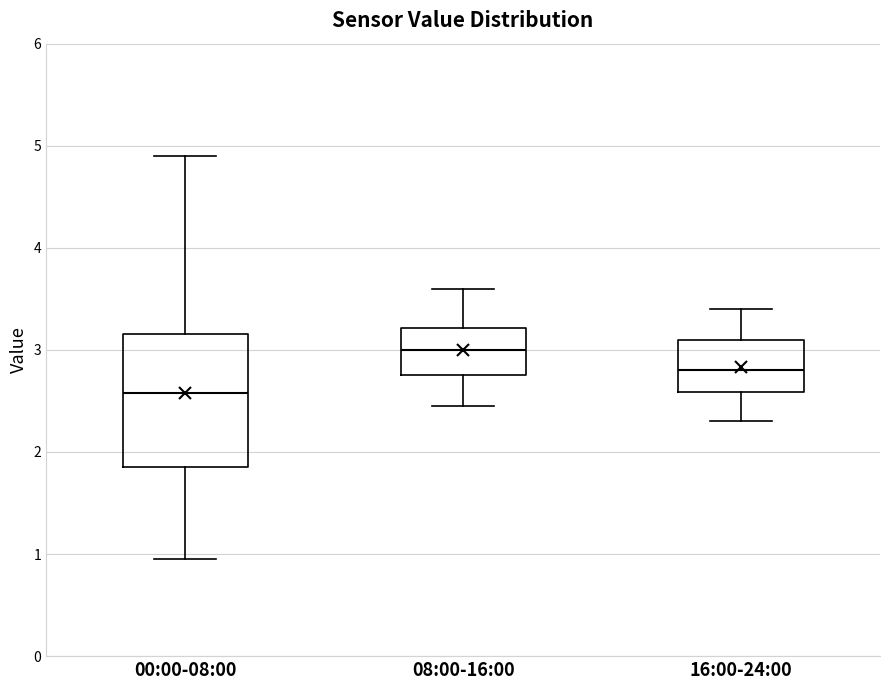

Reading left to right, read every box against the y-axis: the position of its median line, the range the box covers, and the ends of its whiskers. The values are not printed on the chart, so give them approximately, as read against the axis.

00:00-08:00: median 2.6, box 1.9 to 3.2, whiskers 1.0 to 4.9
08:00-16:00: median 3.0, box 2.8 to 3.2, whiskers 2.5 to 3.6
16:00-24:00: median 2.8, box 2.6 to 3.1, whiskers 2.3 to 3.4